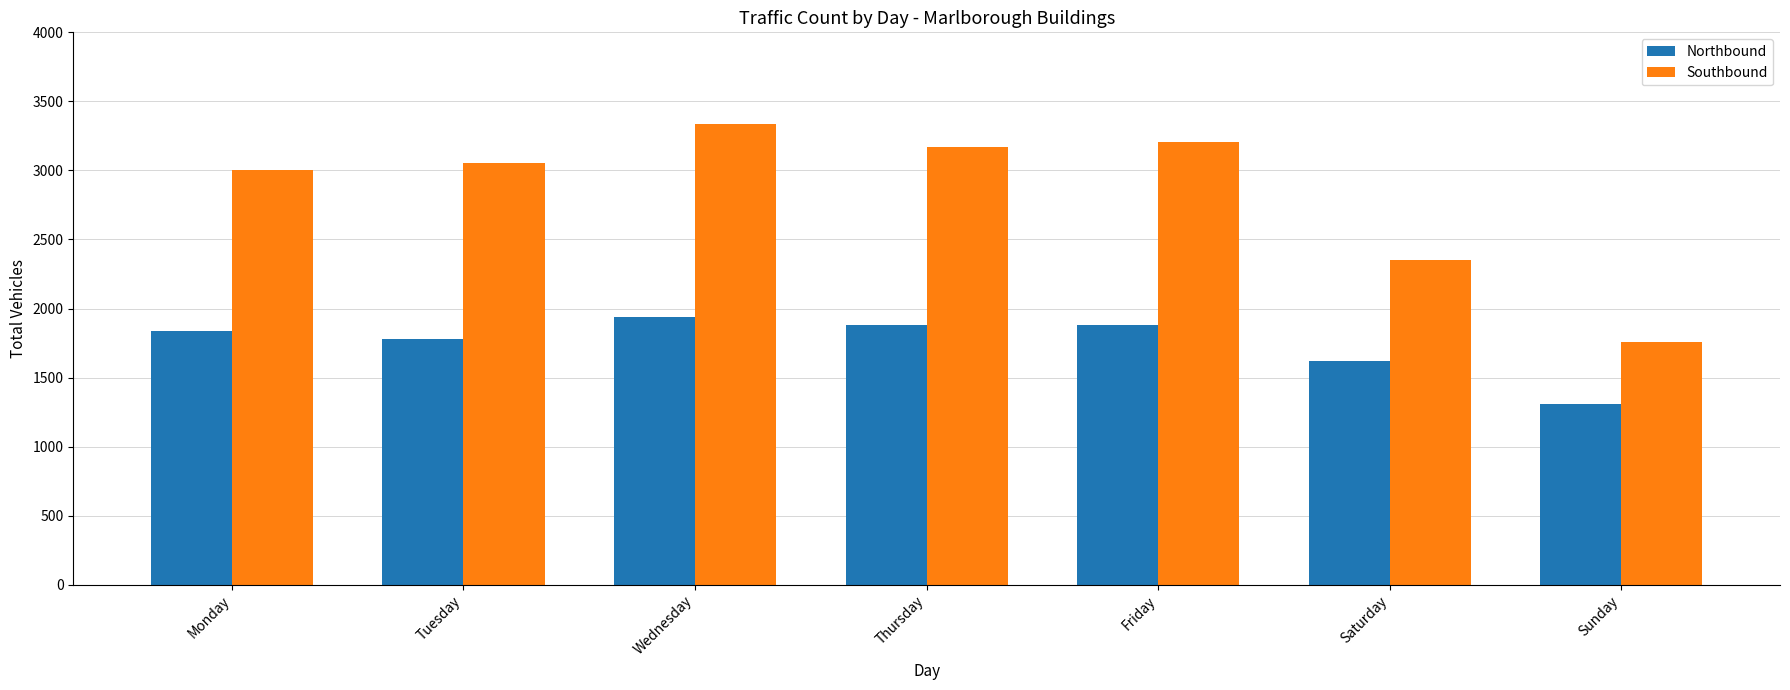

Count the number of categories in the chart.

7